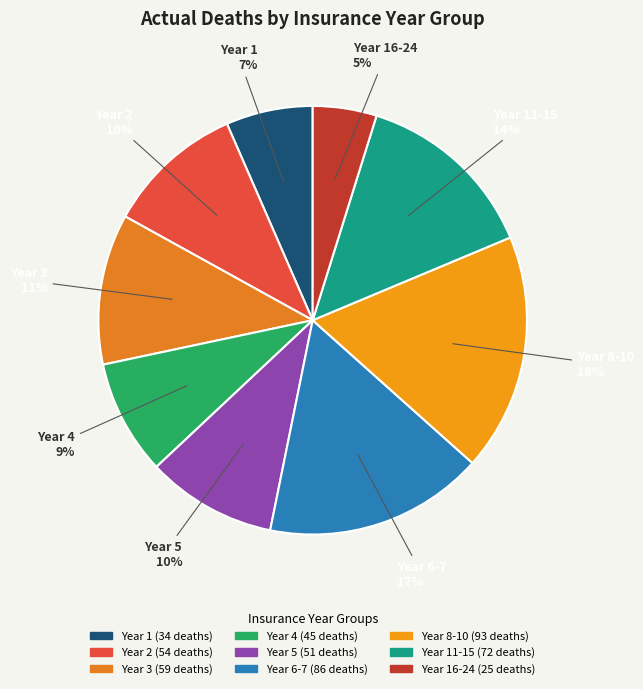

Is the sum of Year 1 and Year 4 greater than half?

No